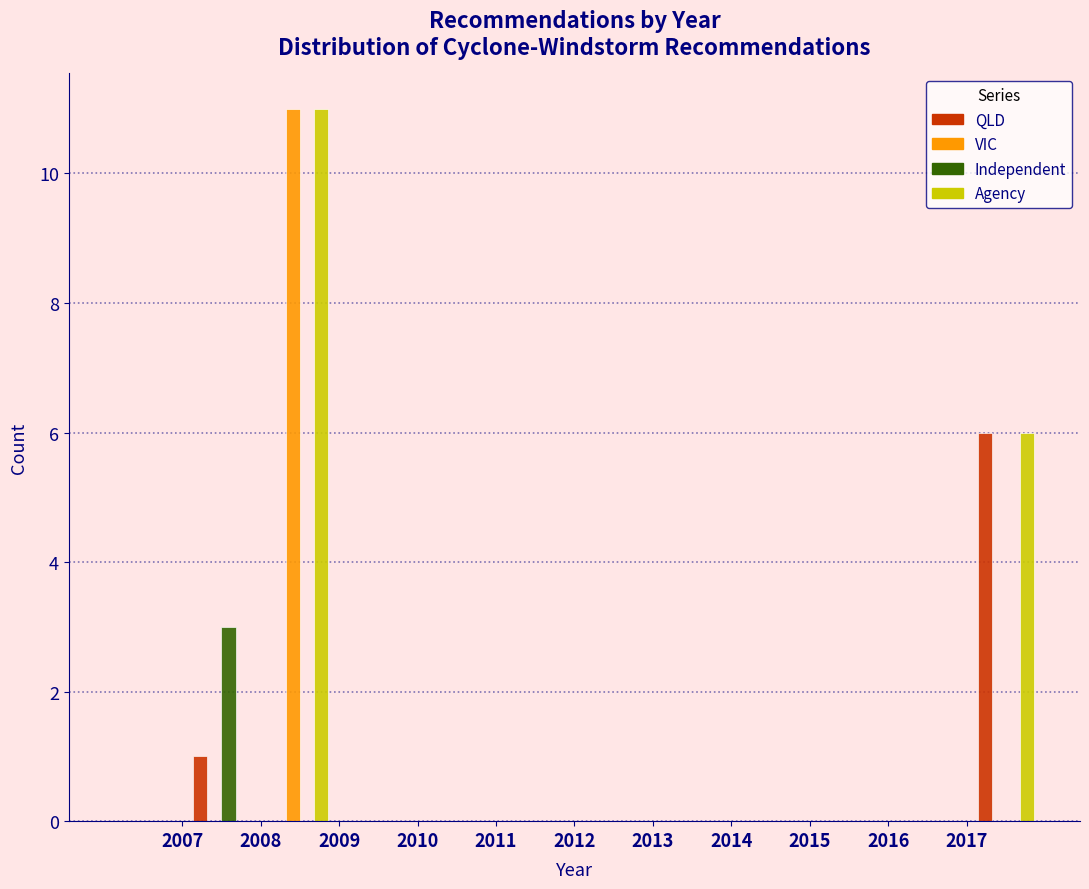

In the Agency series, which range on the x-axis has the tallest bar?

2008 to 2009